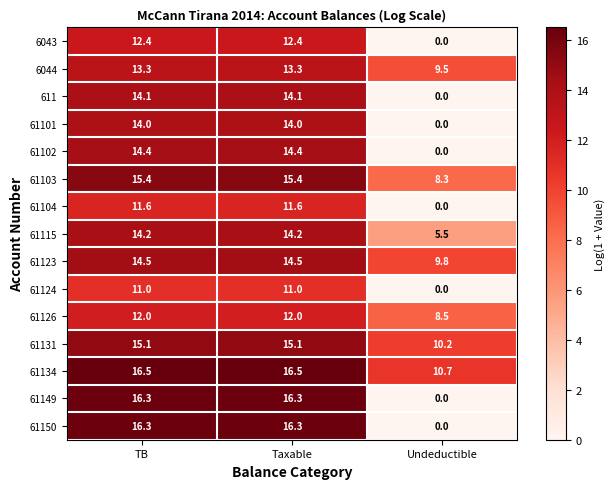

True or false: 6044 has a value of 13.3 at Taxable.

True